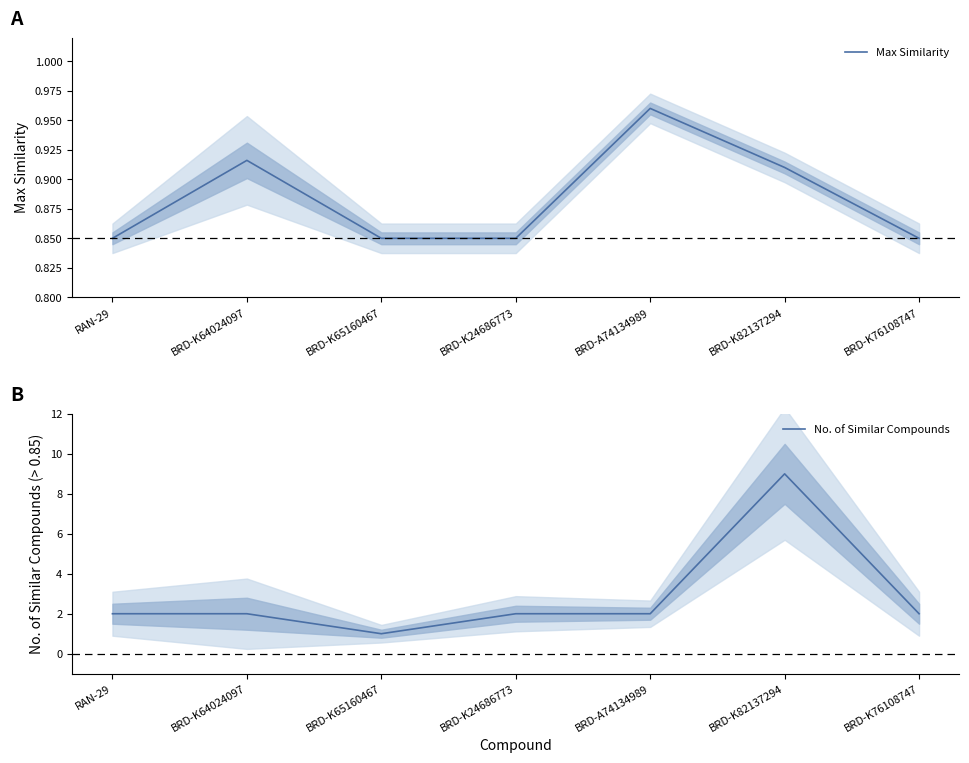

Which series has the widest spread of values?

No. of Similar Compounds